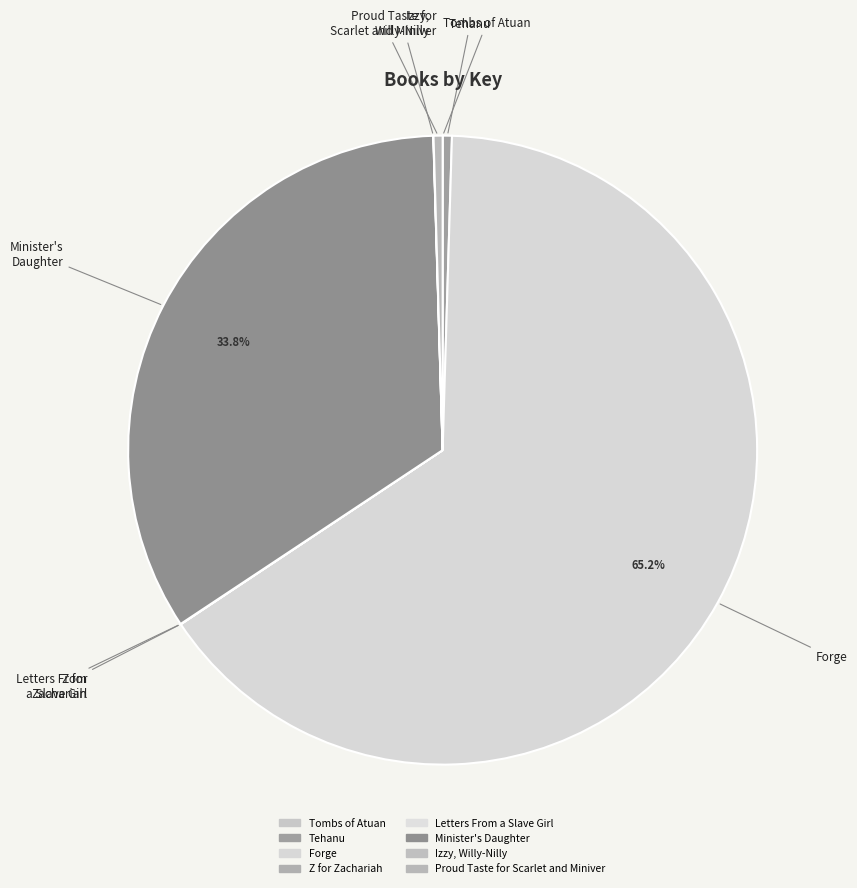

Which slice is the largest?

Forge